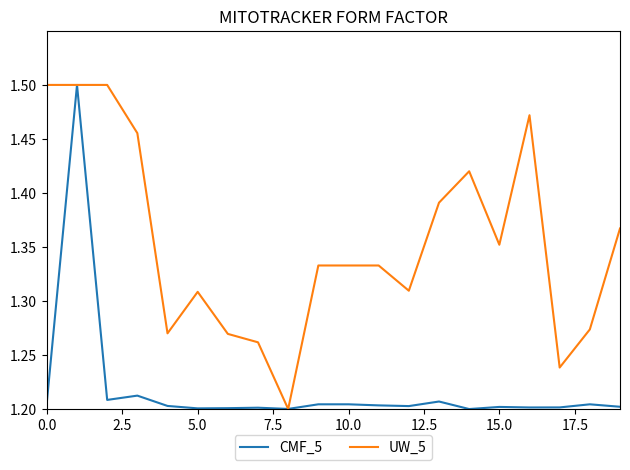

List the series in order of their overall mean, lowest first.

CMF_5, UW_5